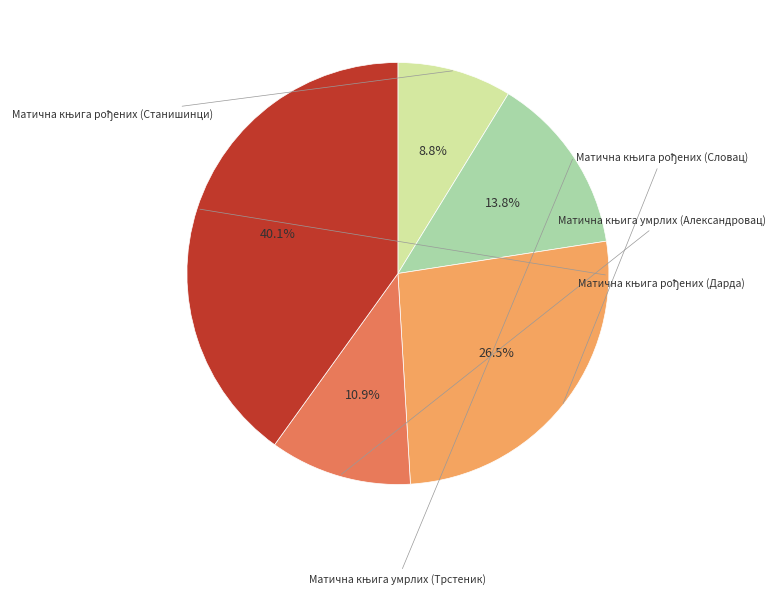

Is there a majority slice in this chart?

No